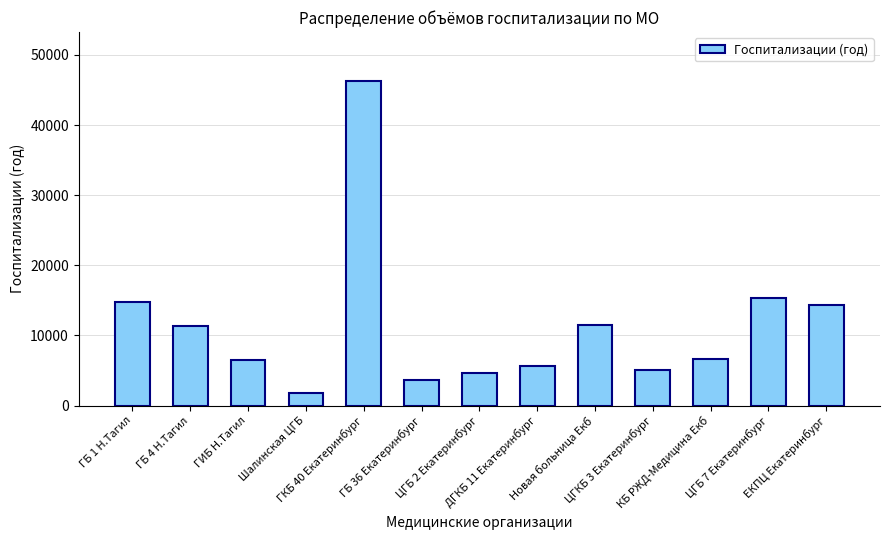

What is the difference between the second highest and minimum values?

13478